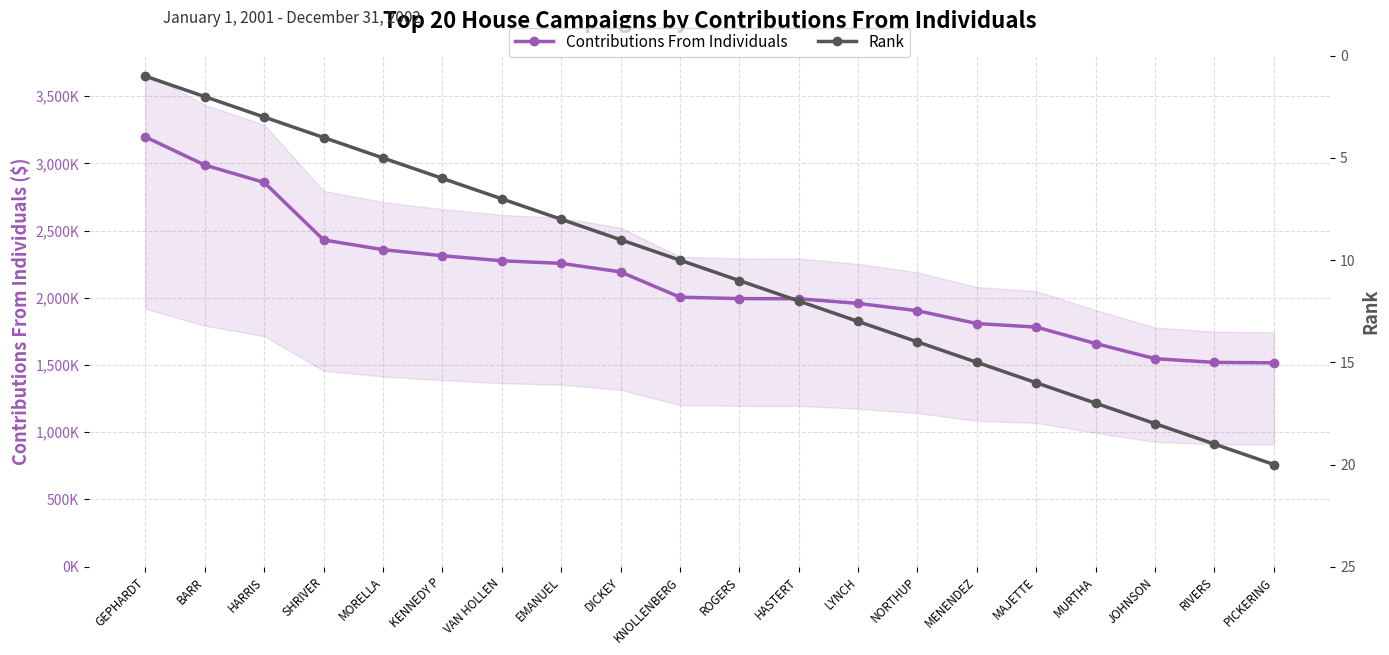

At which category does the chart reach its peak across all series?

GEPHARDT